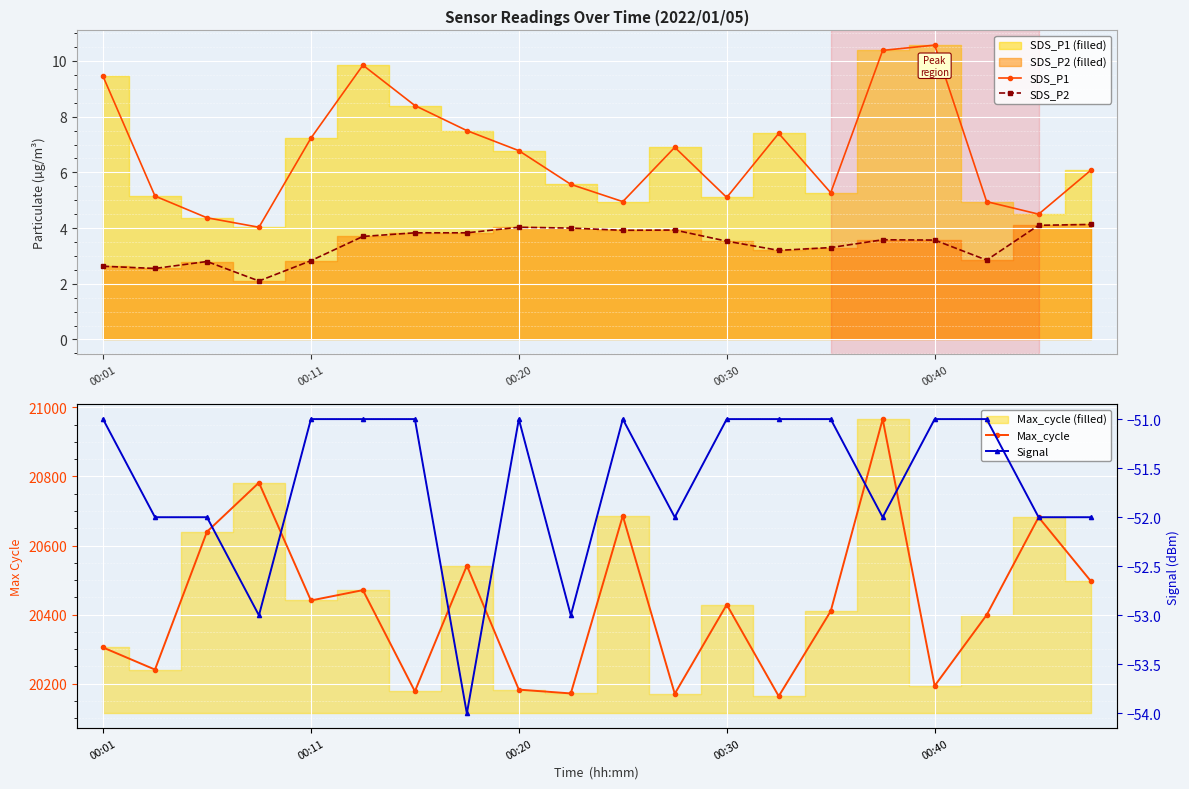

True or false: SDS_P2 and SDS_P1 cross at least once.

False